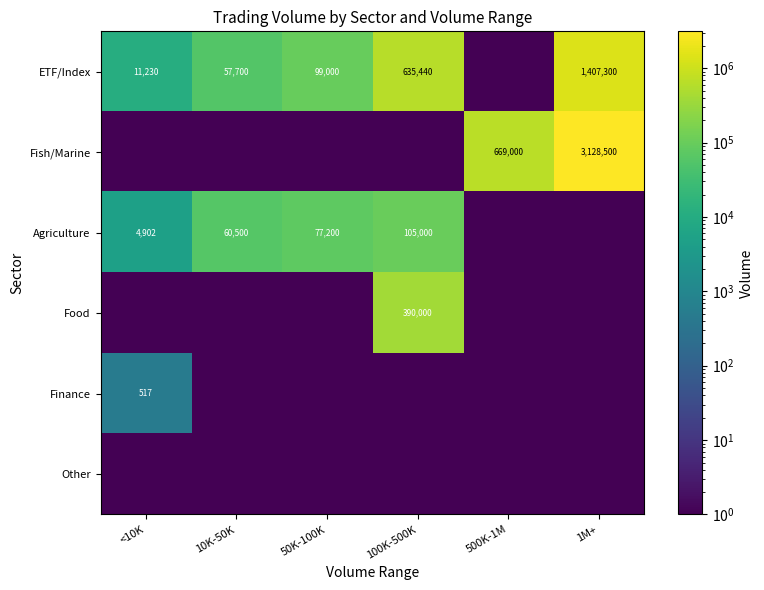

True or false: ETF/Index has a value of 2138973.4 at 1M+.

False